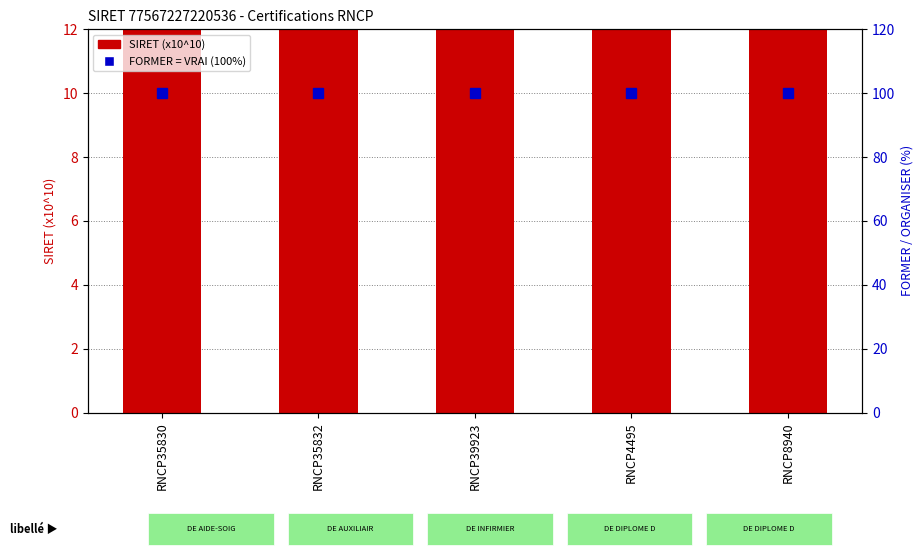

Which series has the largest range (max minus min)?

SIRET (x10^10)